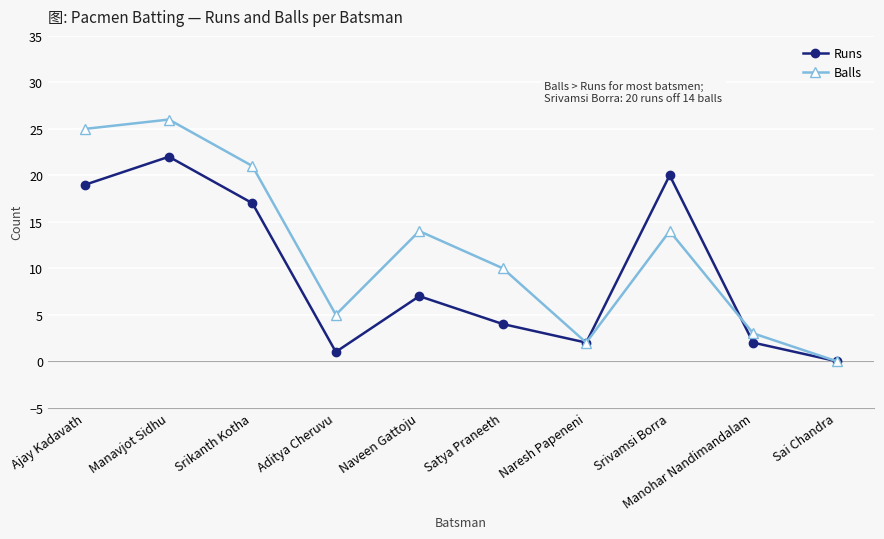

List the series in order of their peak value, highest first.

Balls, Runs